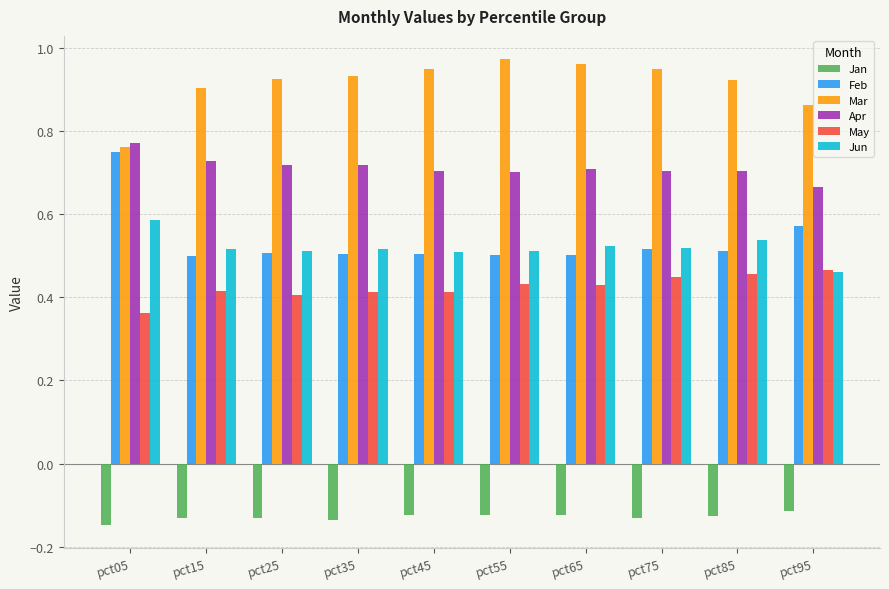

Where is May nearest to the value 0?

pct05